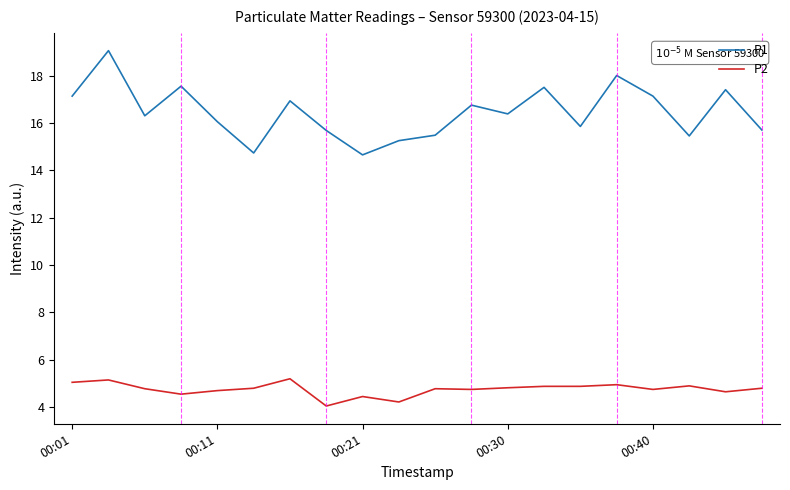

Rank the series by their average value, from highest to lowest.

P1, P2